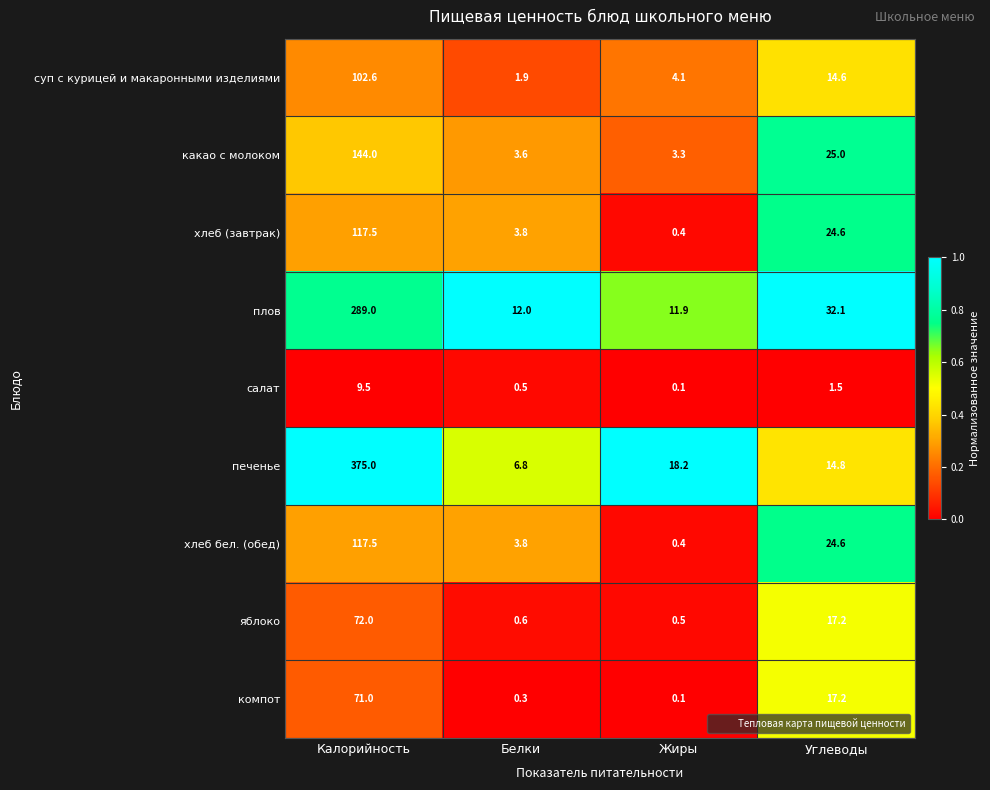

What is the sum of the какао с молоком values at Углеводы and Калорийность?

169.0